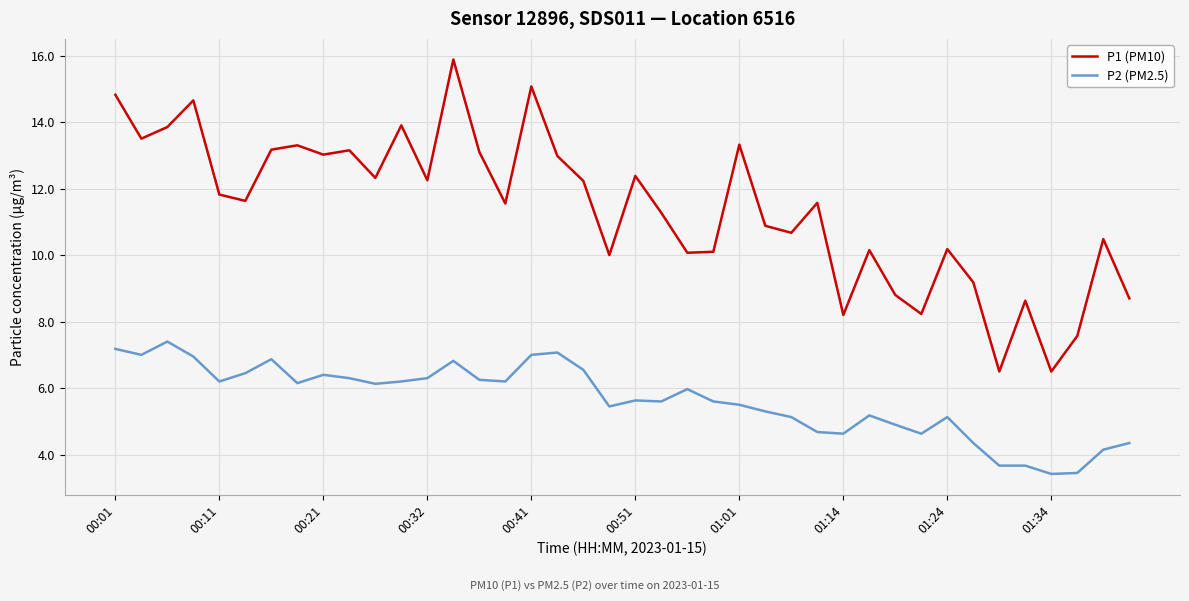

List the series in order of their peak value, lowest first.

P2 (PM2.5), P1 (PM10)